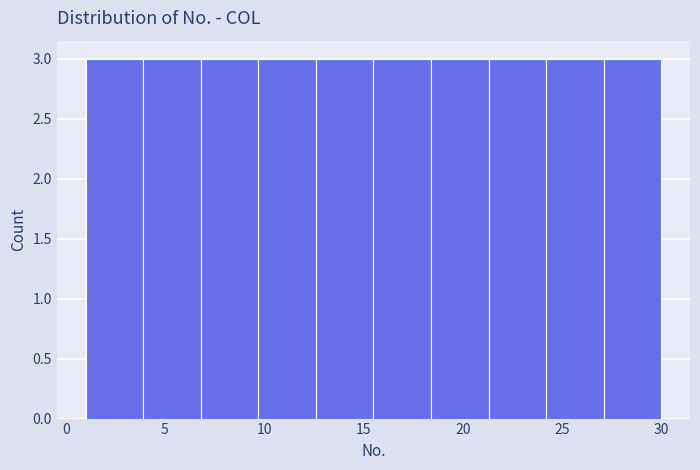

Reading left to right, transcribe this chart: for each bar, give the range it covers on the x-axis and its height. Neither the bar edges nor the heights are printed on the chart, so give them approximately, as read against the axes.

1.0 to 3.9: 3
3.9 to 6.8: 3
6.8 to 9.7: 3
9.7 to 12.6: 3
12.6 to 15.5: 3
15.5 to 18.4: 3
18.4 to 21.3: 3
21.3 to 24.2: 3
24.2 to 27.1: 3
27.1 to 30.0: 3